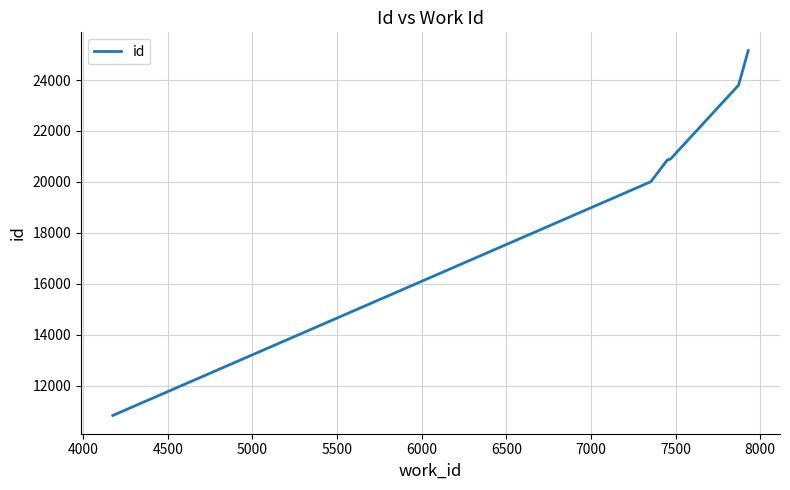

True or false: the data has more than 1 interior local peaks.

False